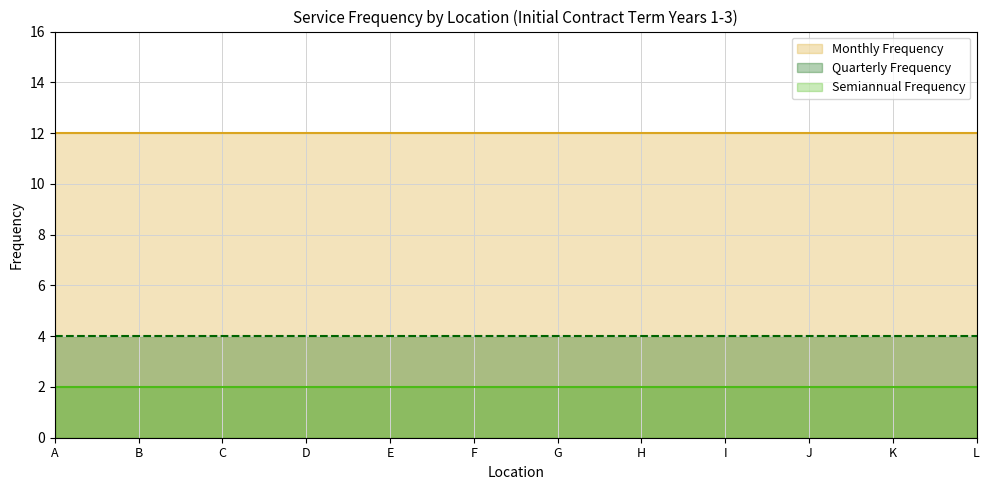

Which series has the largest total across all categories?

Monthly Frequency